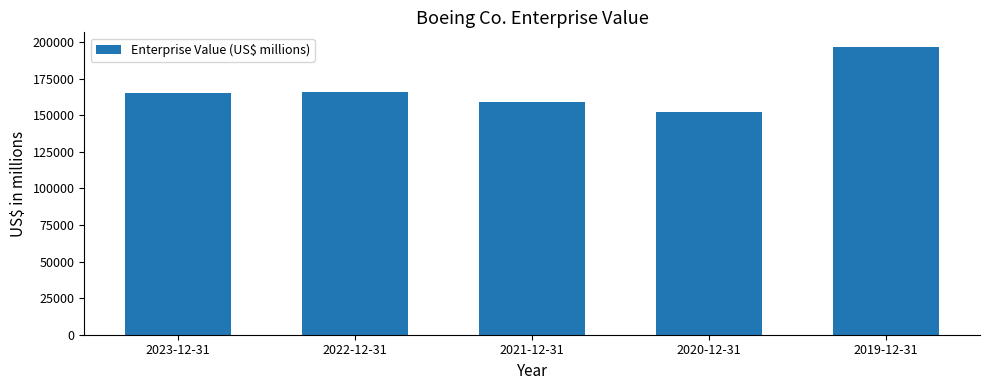

Which has a higher value, 2021-12-31 or 2019-12-31?

2019-12-31